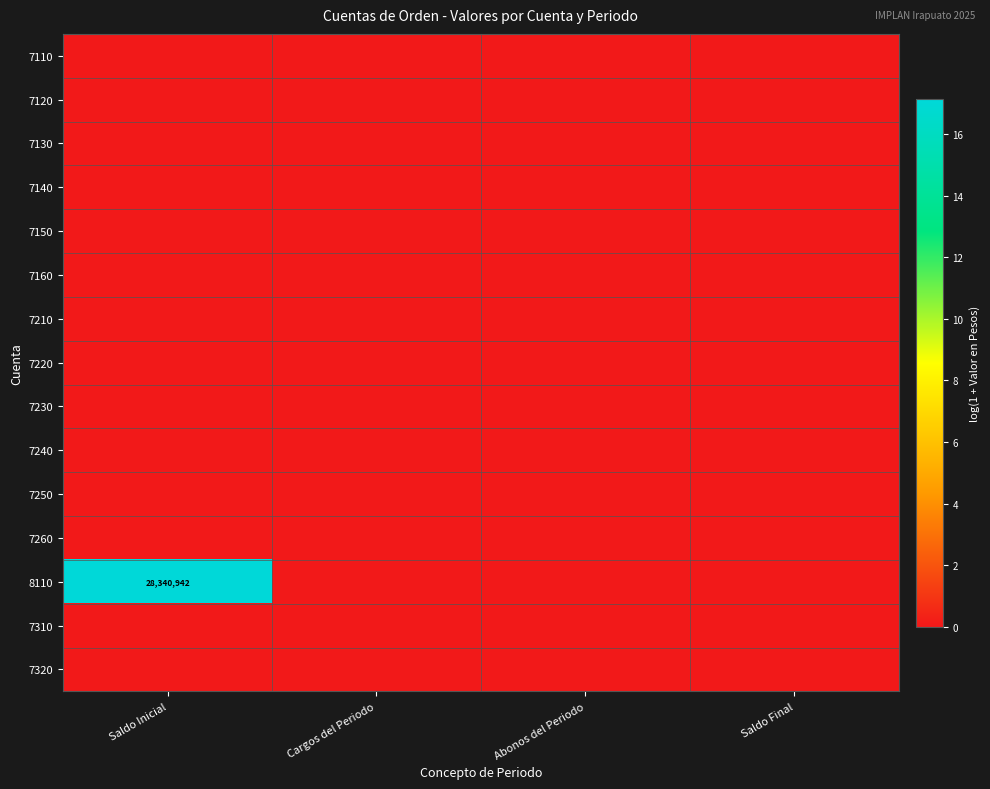

List the labels in order of 7240 value, largest first.

Saldo Inicial, Cargos del Periodo, Abonos del Periodo, Saldo Final